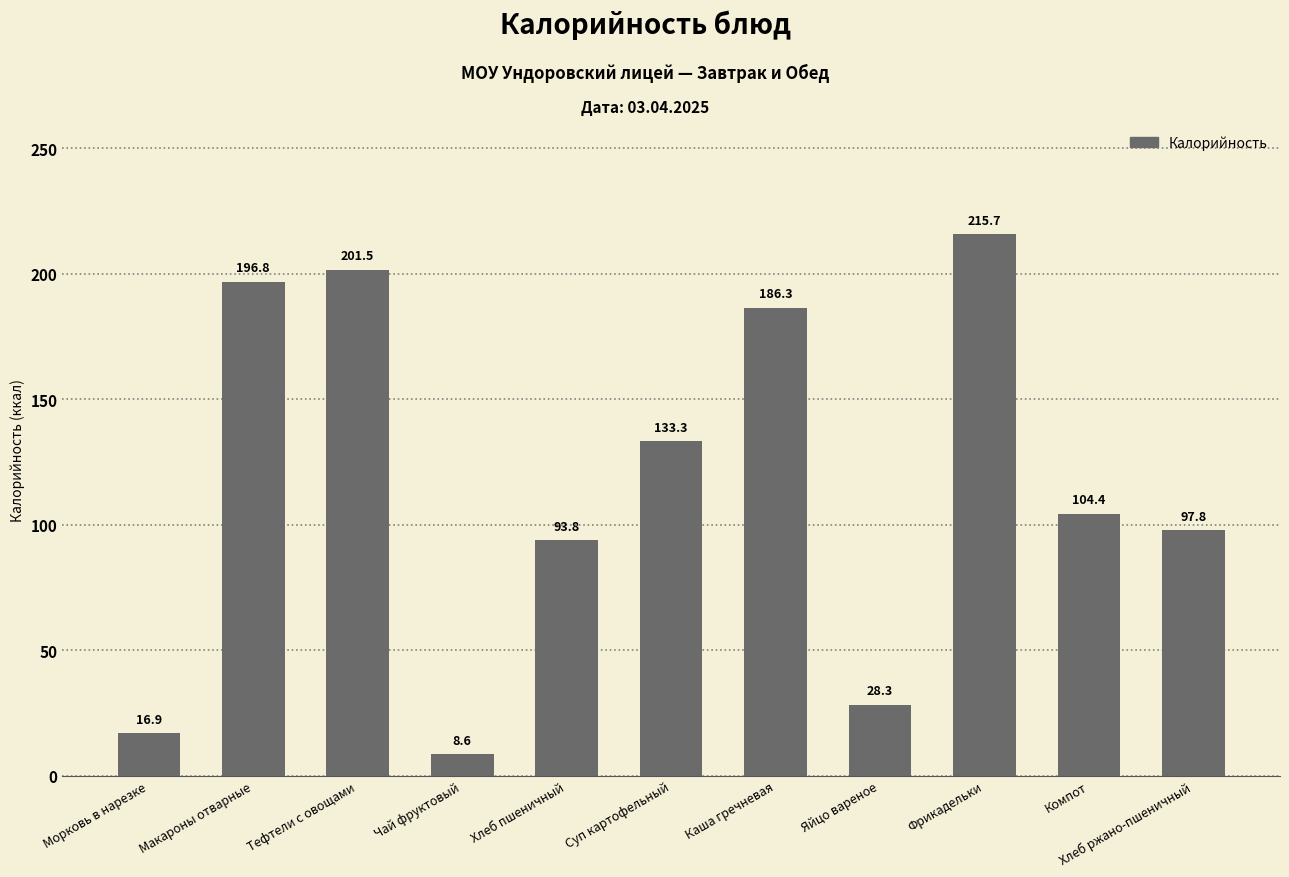

What is the sum of the values at Чай фруктовый and Макароны отварные?

205.4